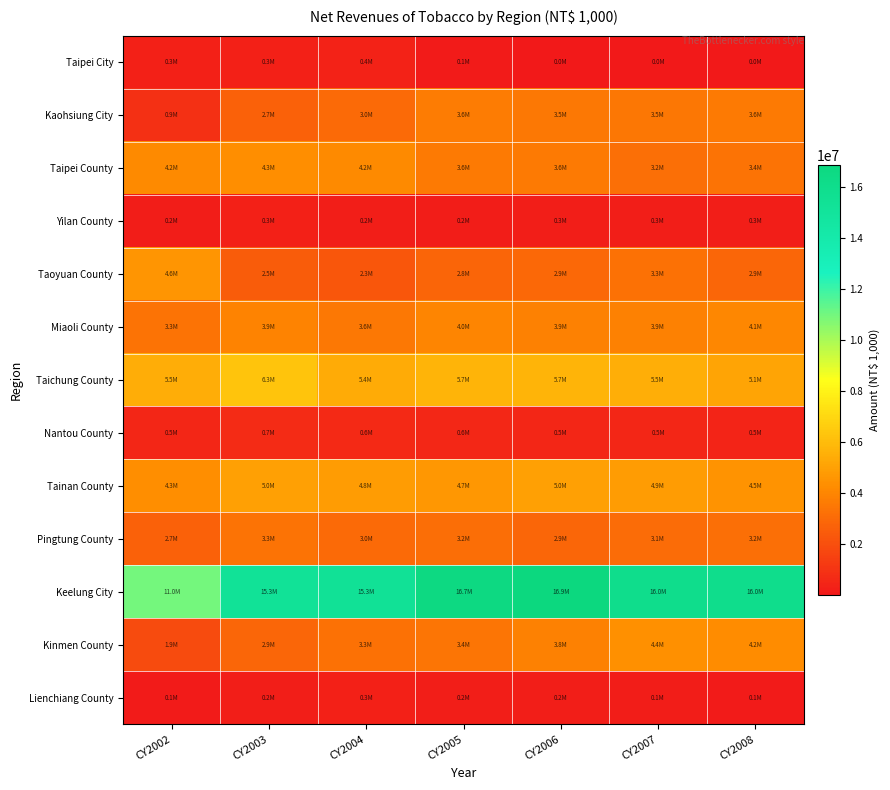

Which series has the largest range (max minus min)?

Keelung City